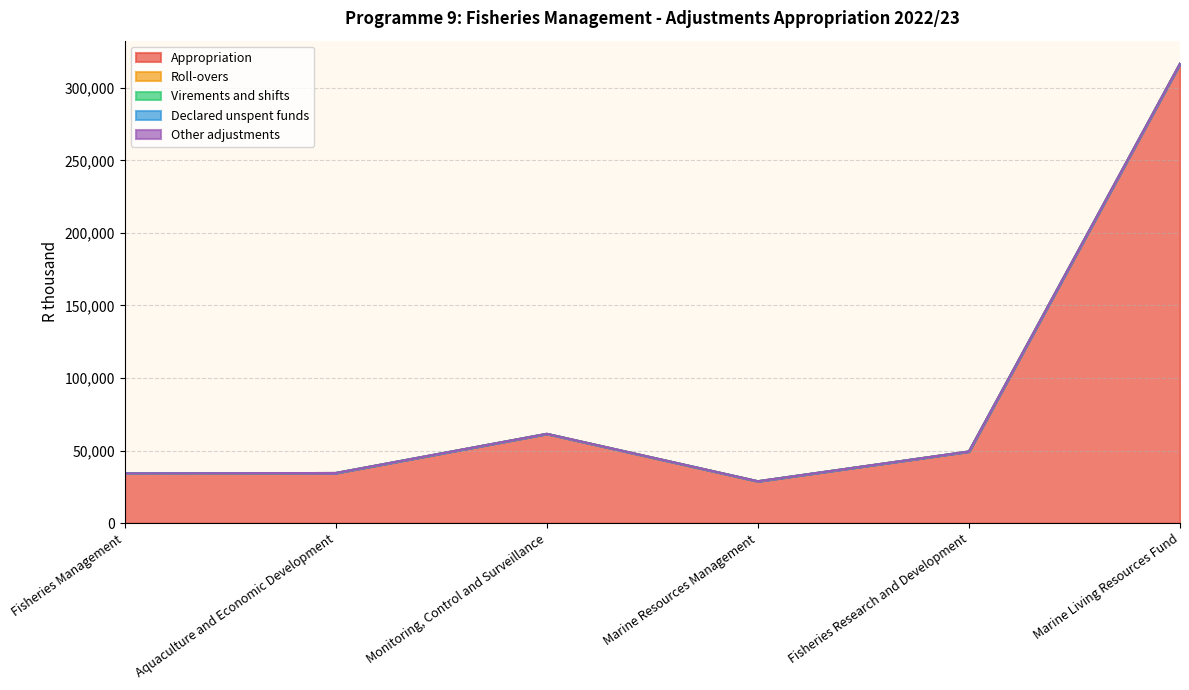

True or false: Roll-overs and Virements and shifts cross at least once.

False